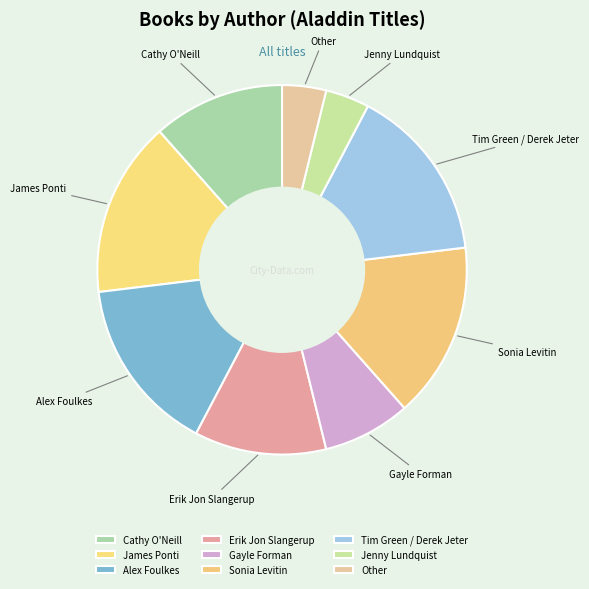

Approximately how many times larger is the value at James Ponti compared to Erik Jon Slangerup?

1.3